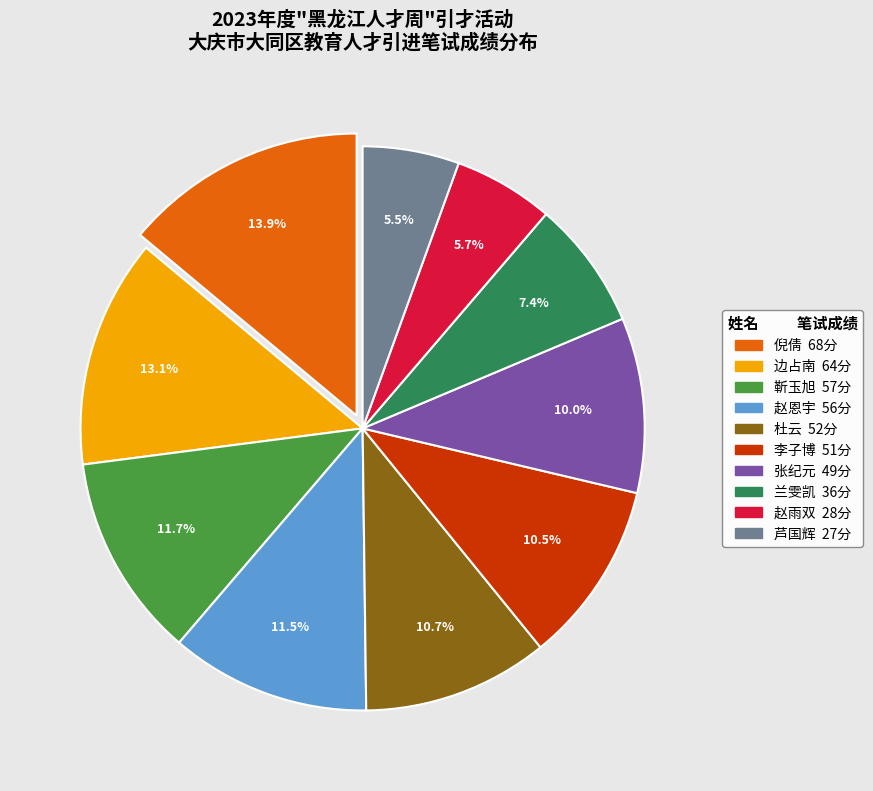

Is there a majority slice in this chart?

No